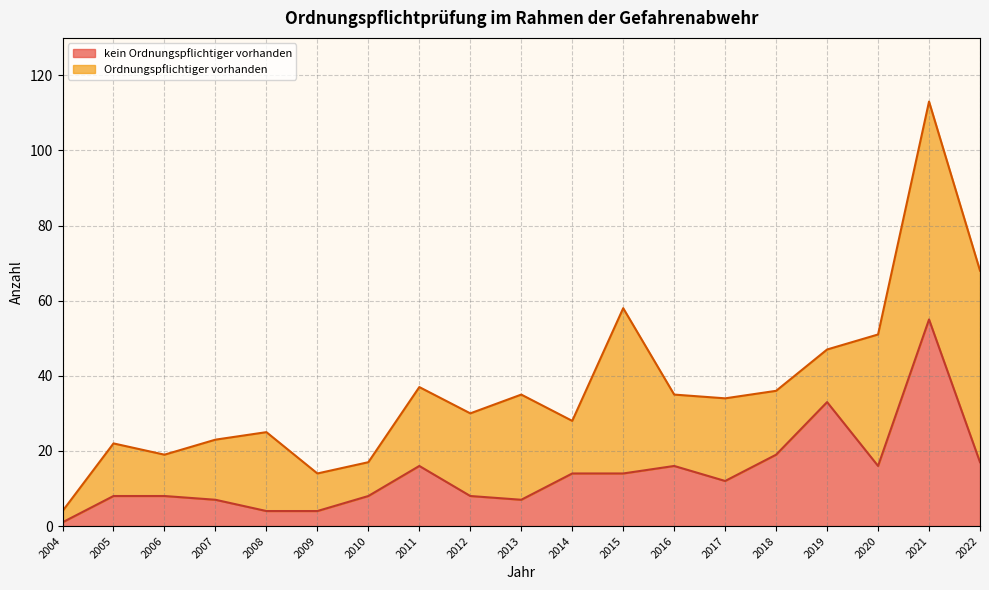

Does the chart display data point markers on the line(s)?

No